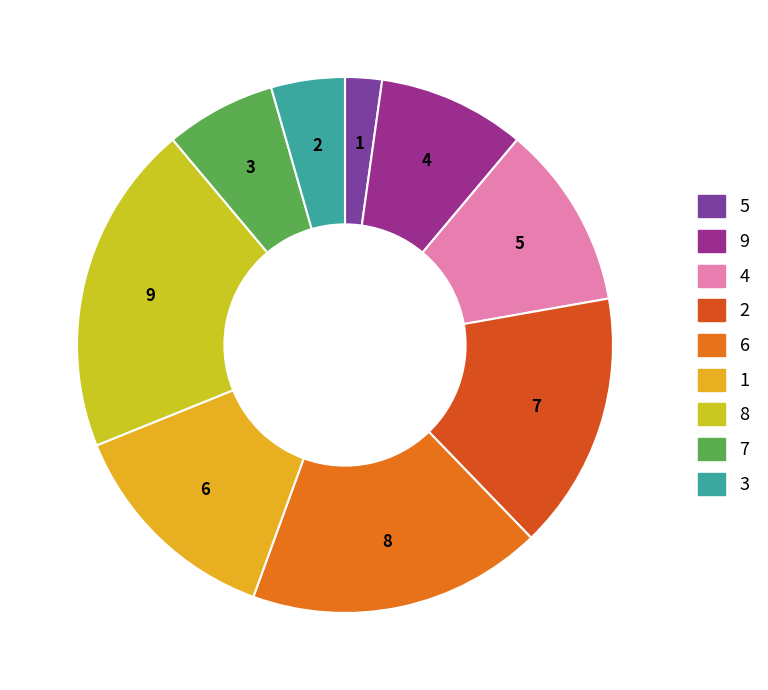

Is the sum of 4 and 6 greater than half?

No